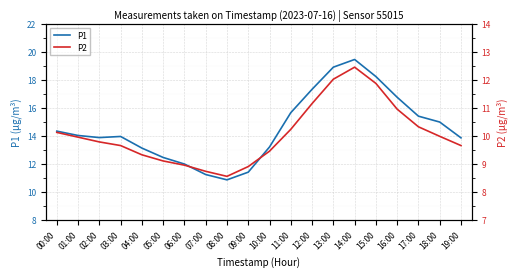

What value does the P2 series have at 14:00?

12.4